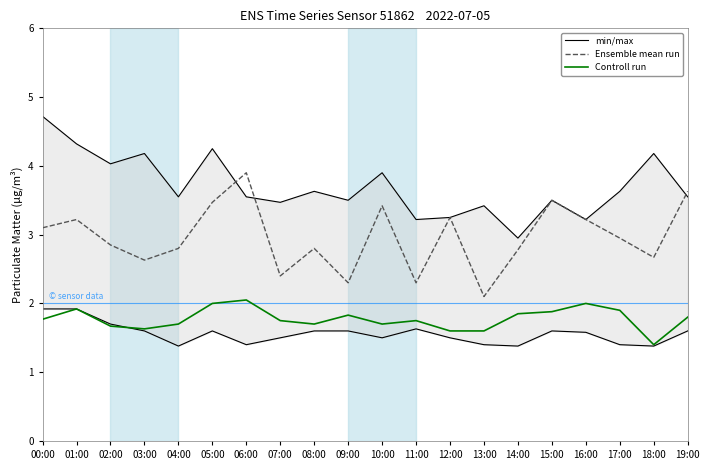

Reading right to left, extract all data points from this chart.

min/max: 19:00=3.5	18:00=4.2	17:00=3.6	16:00=3.2	15:00=3.5	14:00=3.0	13:00=3.4	12:00=3.2	11:00=3.2	10:00=3.9	09:00=3.5	08:00=3.6	07:00=3.5	06:00=3.5	05:00=4.2	04:00=3.5	03:00=4.2	02:00=4.0	01:00=4.3	00:00=4.7
Ensemble mean run: 19:00=3.6	18:00=2.7	17:00=3.0	16:00=3.2	15:00=3.5	14:00=2.8	13:00=2.1	12:00=3.2	11:00=2.3	10:00=3.4	09:00=2.3	08:00=2.8	07:00=2.4	06:00=3.9	05:00=3.5	04:00=2.8	03:00=2.6	02:00=2.9	01:00=3.2	00:00=3.1
Controll run: 19:00=1.8	18:00=1.4	17:00=1.9	16:00=2.0	15:00=1.9	14:00=1.9	13:00=1.6	12:00=1.6	11:00=1.8	10:00=1.7	09:00=1.8	08:00=1.7	07:00=1.8	06:00=2.0	05:00=2.0	04:00=1.7	03:00=1.6	02:00=1.7	01:00=1.9	00:00=1.8